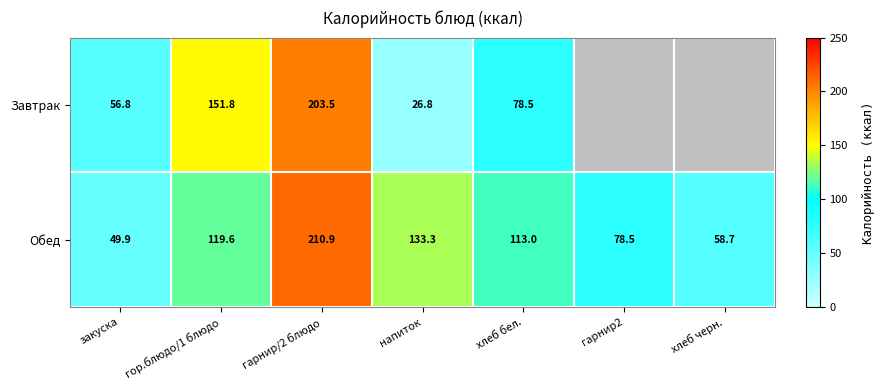

What is the total value across all series at напиток?

160.1